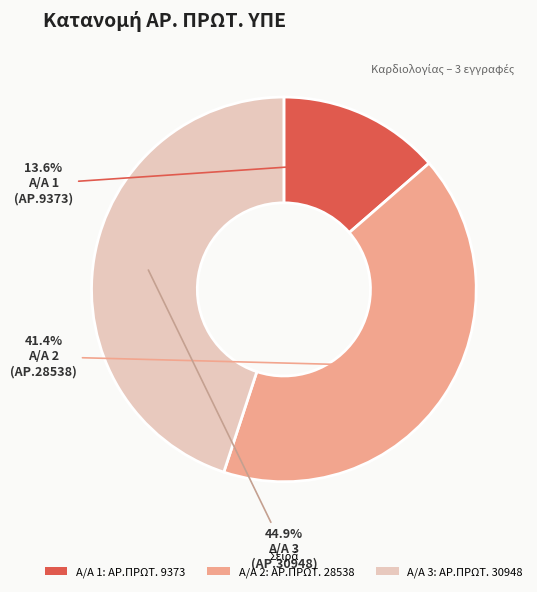

Which slice is the smallest?

Α/Α 1: ΑΡ.ΠΡΩΤ. 9373